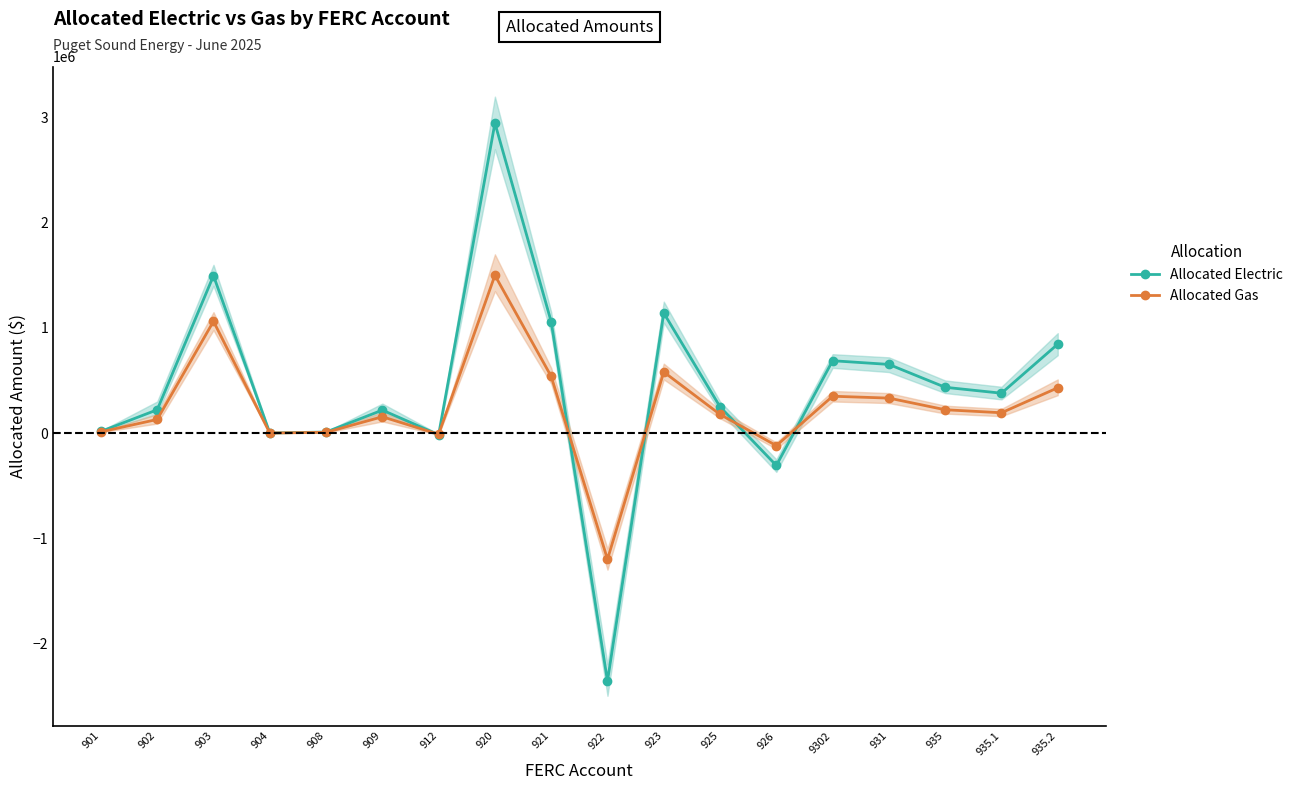

List the series in order of their peak value, lowest first.

Allocated Gas, Allocated Electric